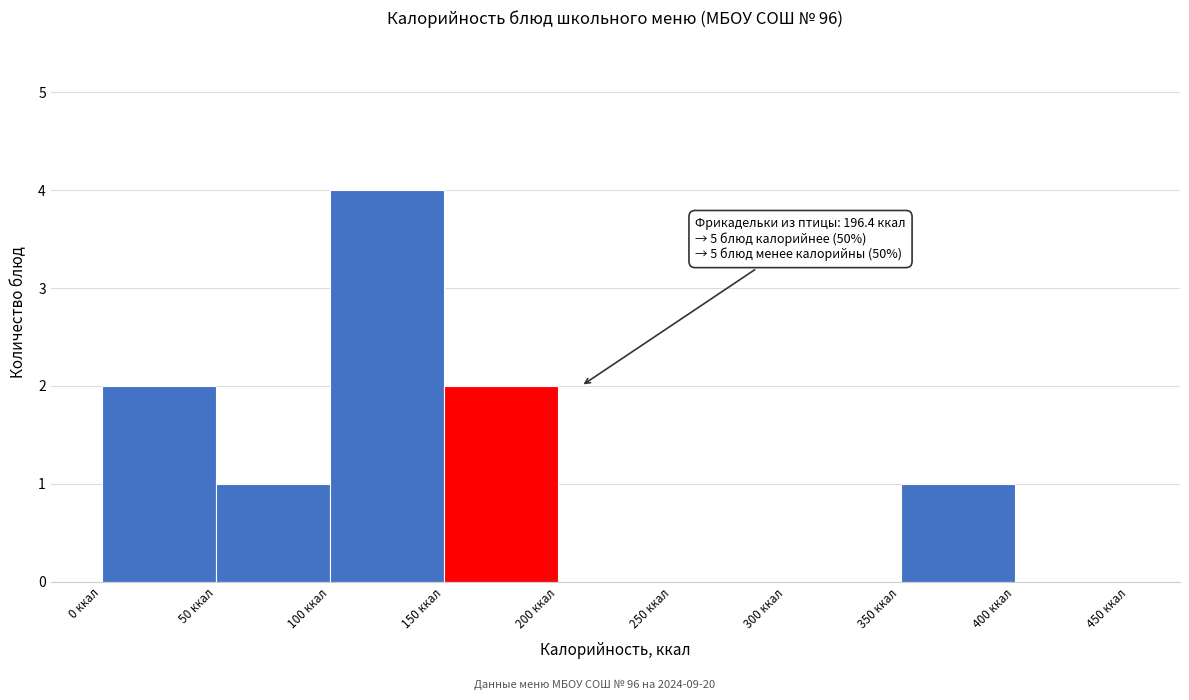

Which range on the x-axis has the tallest bar?

100 to 150